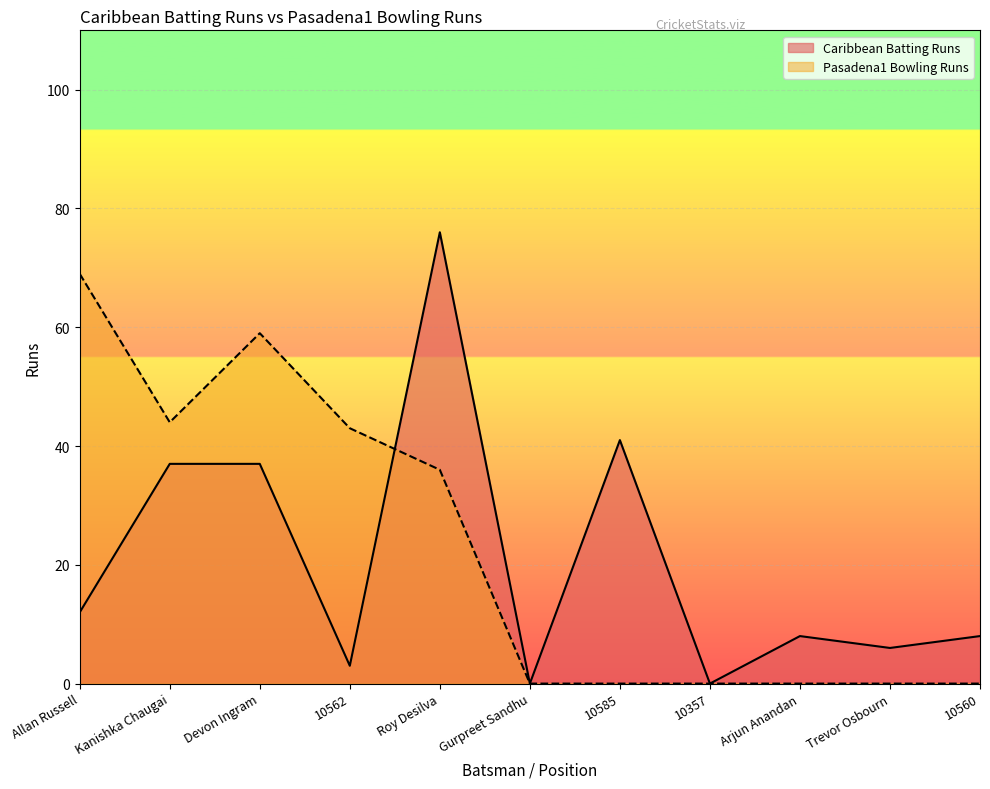

The value of Caribbean Batting Runs at 10560 is 8. True or false?

True